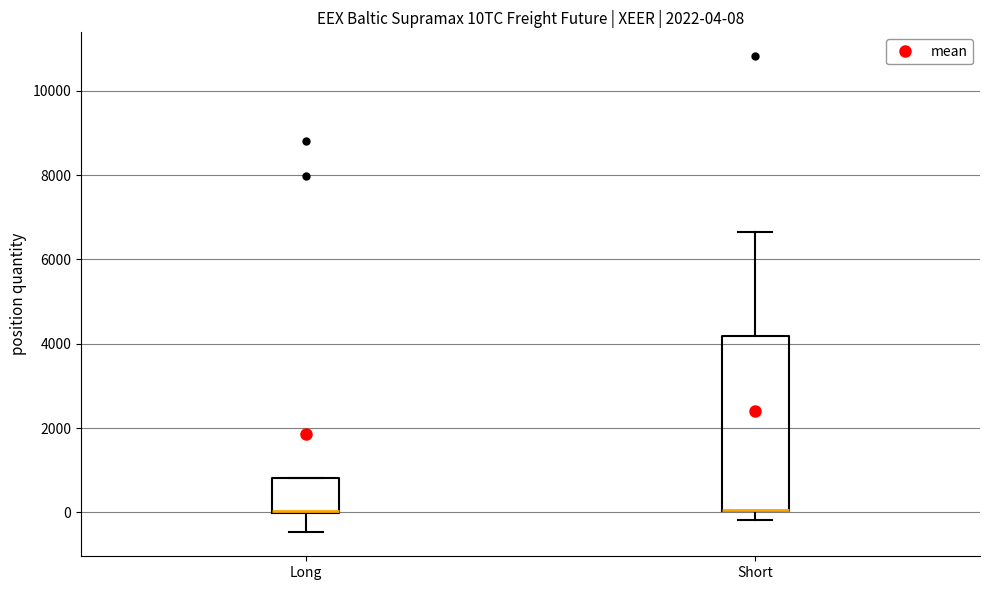

Comparing the boxes themselves (not the whiskers), which one is the tallest?

Short